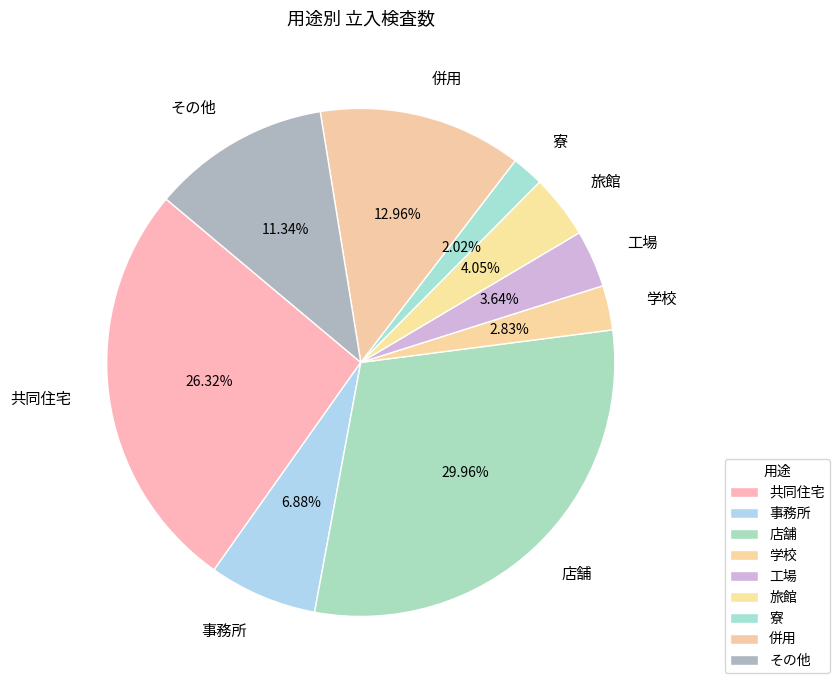

Count the number of slices in the pie.

9